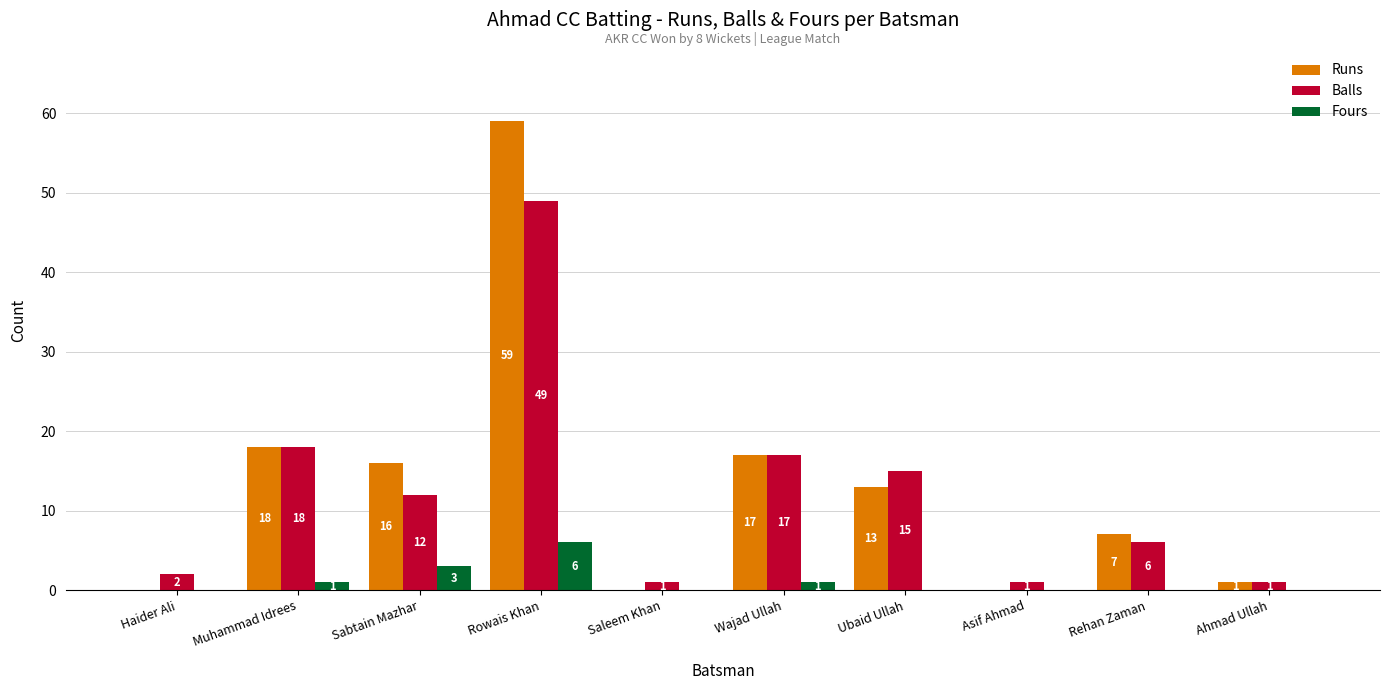

At which category is the sum across all series the highest?

Rowais Khan